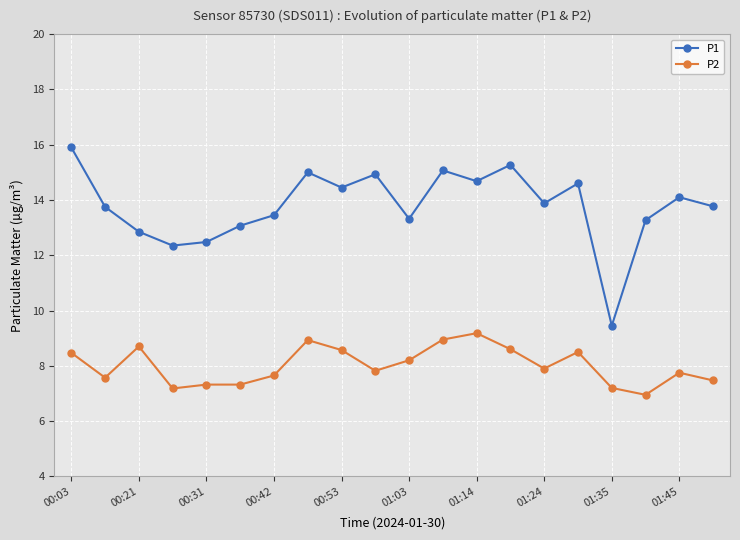

Is this an area chart (filled region under the line)?

No